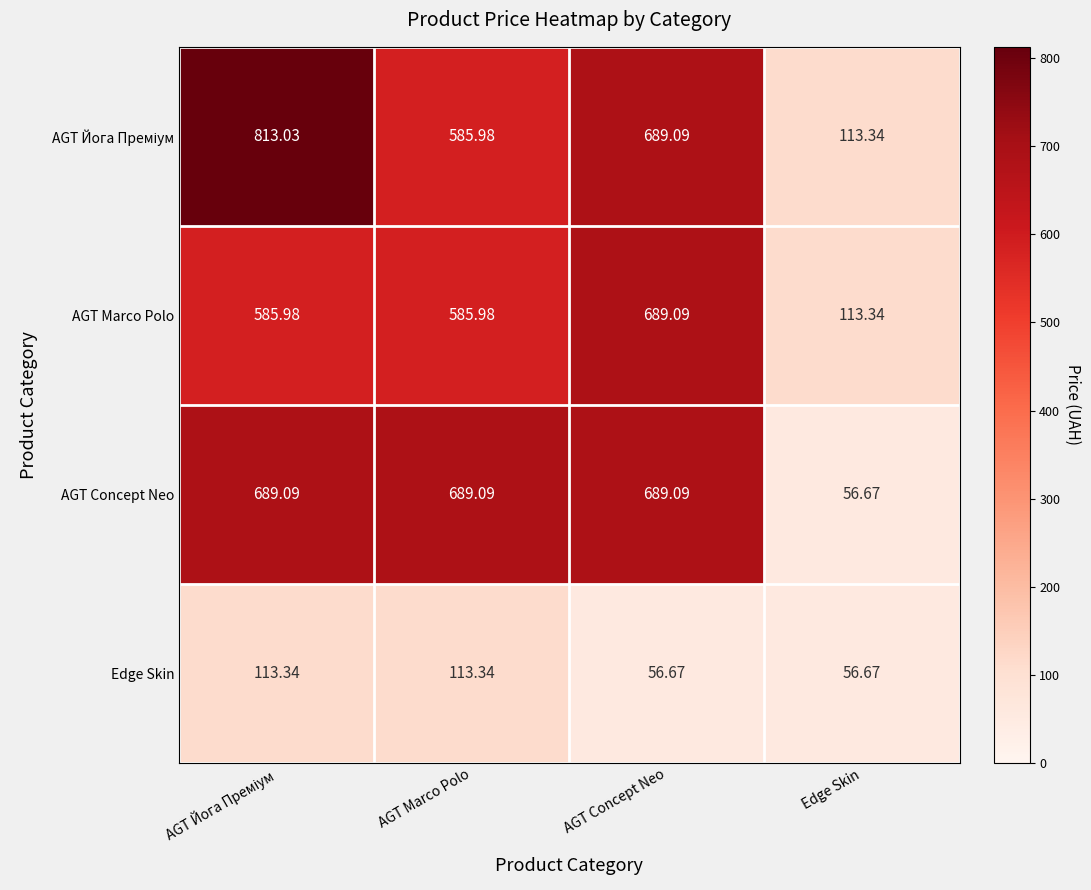

Between AGT Concept Neo and Edge Skin, which series saw the biggest shift?

AGT Concept Neo